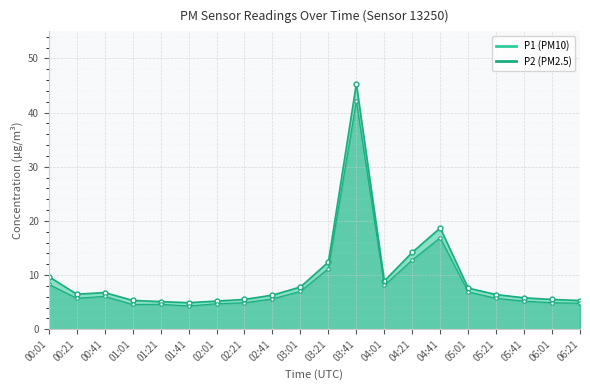

True or false: P2 line and P1 line intersect in this chart.

False